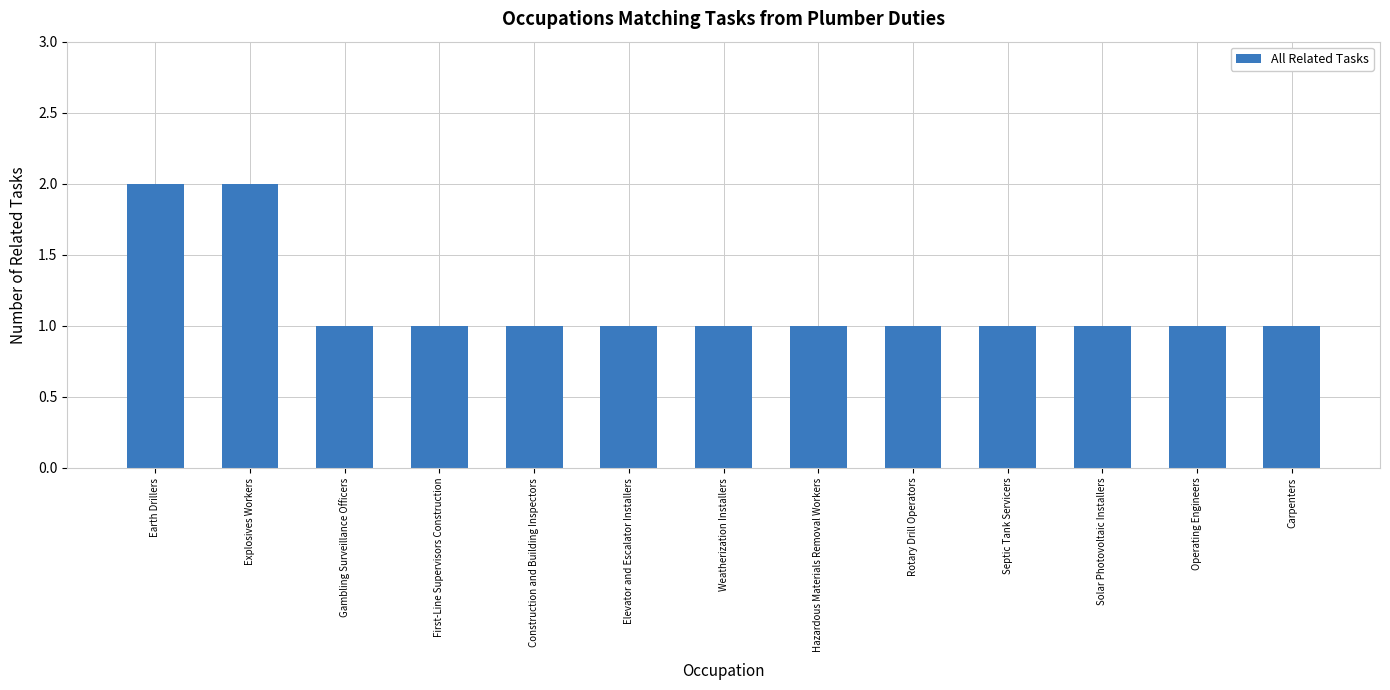

What is the ratio of the value at Weatherization Installers to the value at Explosives Workers?

0.5